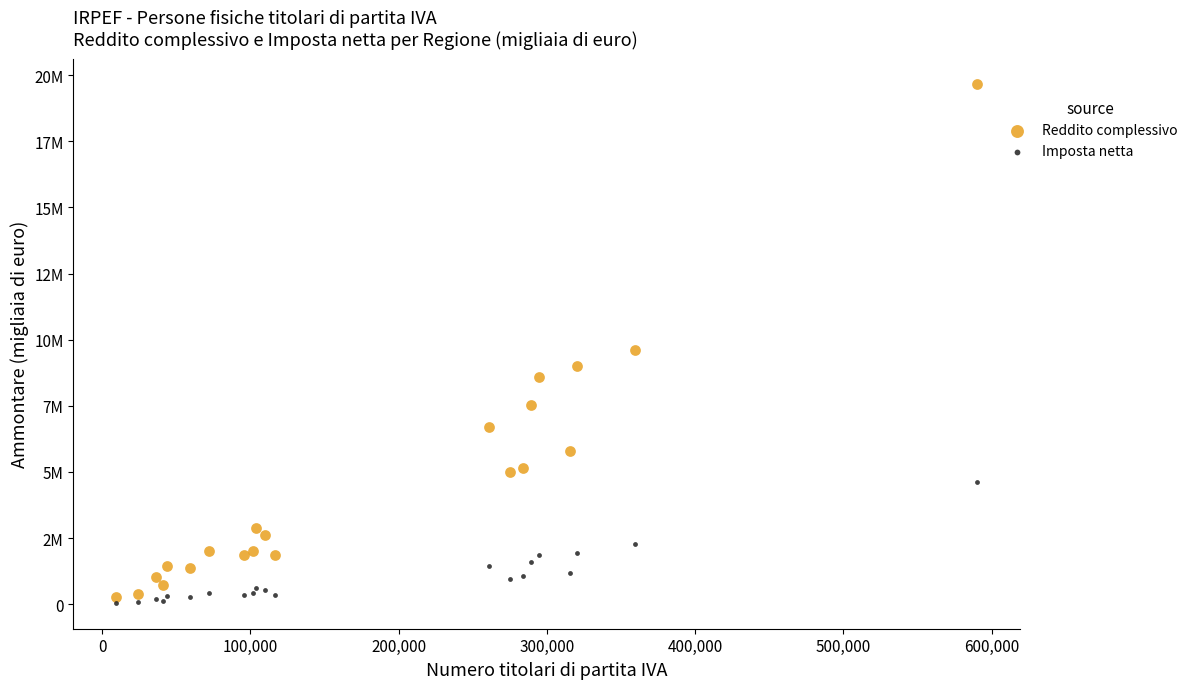

What are all the series names shown in the legend?

Reddito complessivo, Imposta netta